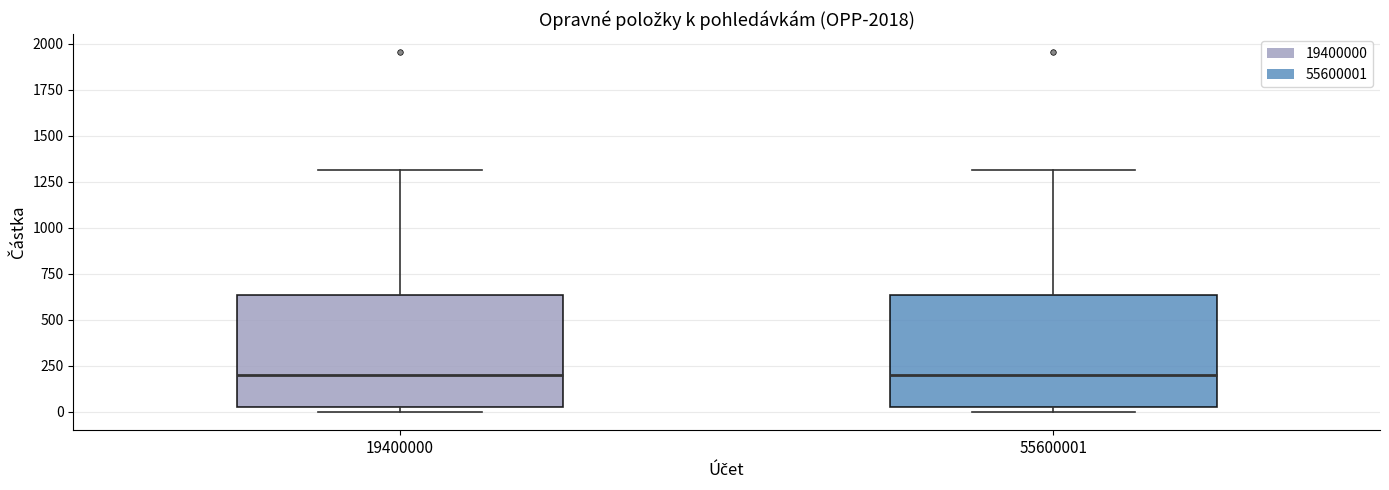

Reading left to right, read every box against the y-axis: the position of its median line, the range the box covers, and the ends of its whiskers. The values are not printed on the chart, so give them approximately, as read against the axis.

19400000: median 200, box 0 to 650, whiskers 0 (just below the box's lower edge) to 1300
55600001: median 200, box 0 to 650, whiskers 0 (just below the box's lower edge) to 1300